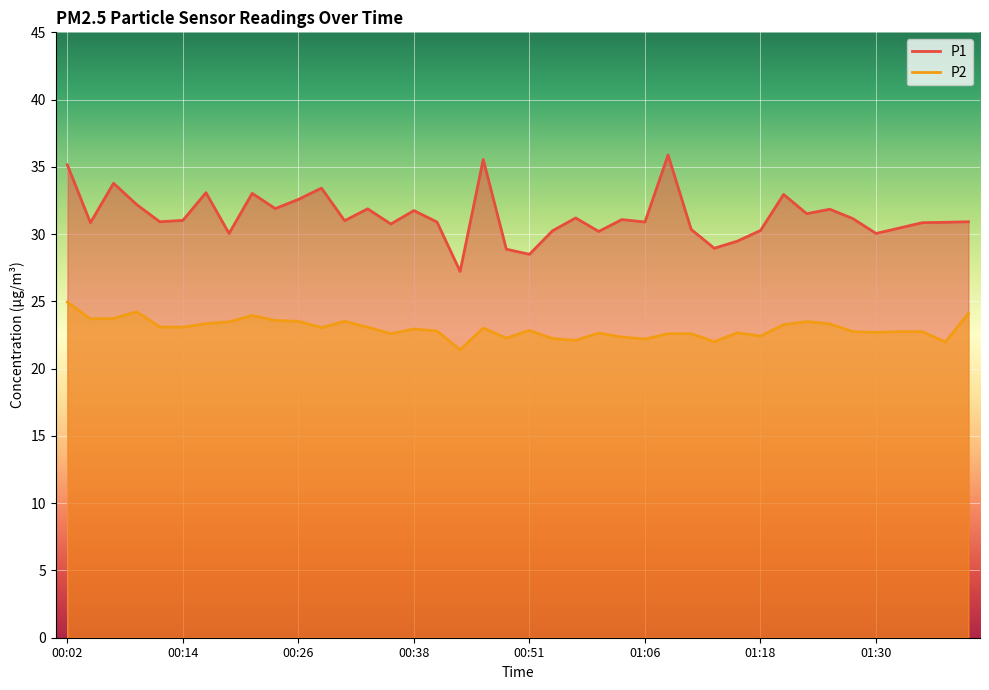

At 01:13, list the series in order from largest to smallest.

P1, P2